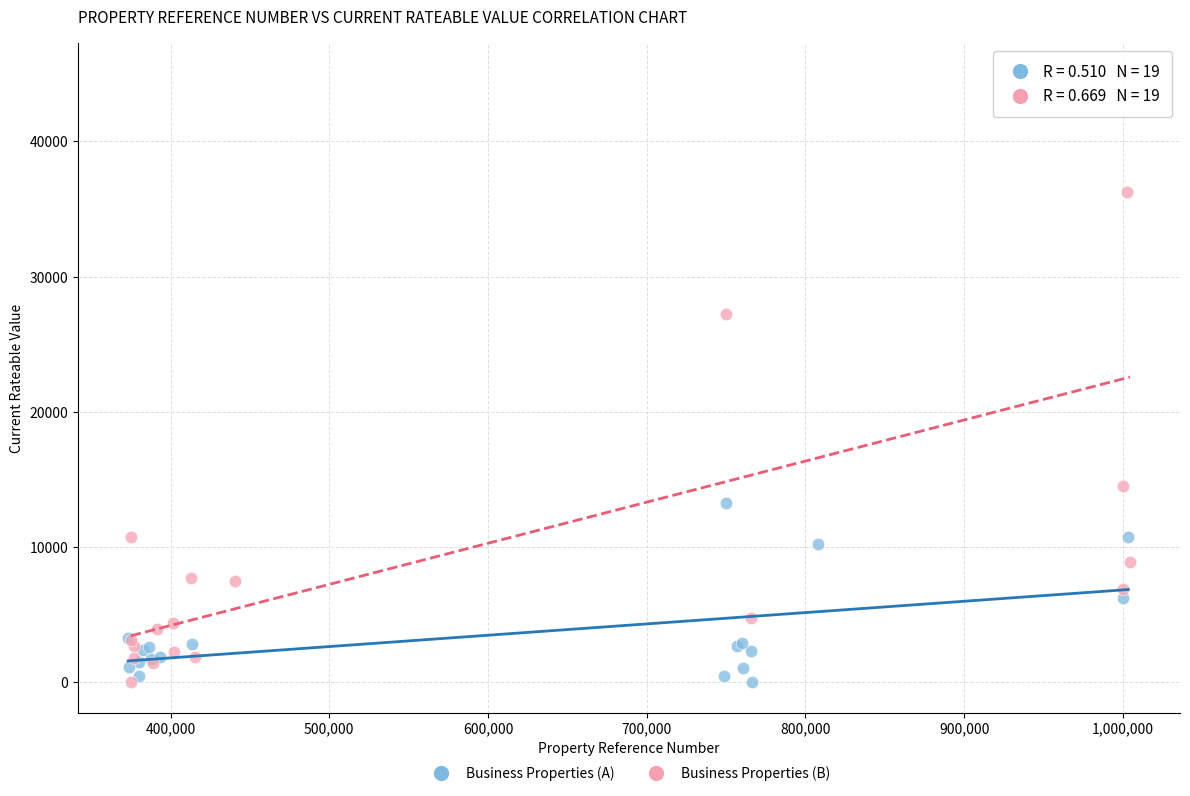

Which series reaches the maximum Y coordinate?

Business Properties (B)